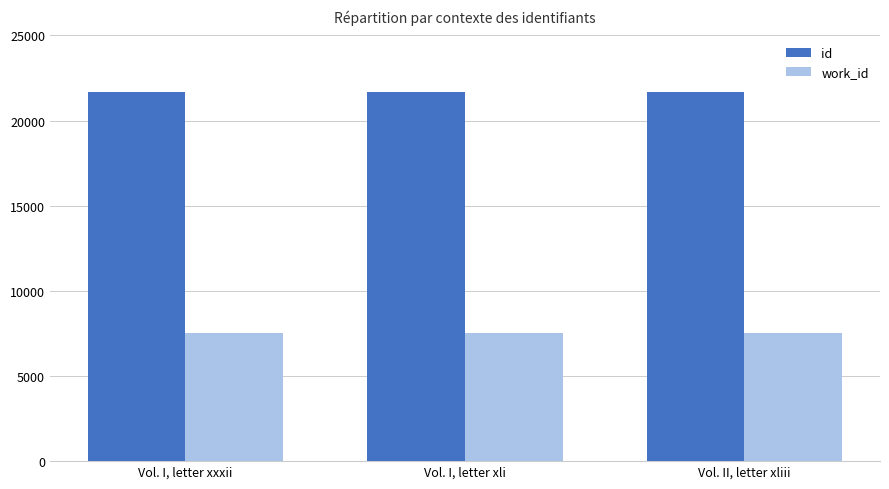

Rank the series at Vol. I, letter xxxii from highest to lowest value.

id, work_id